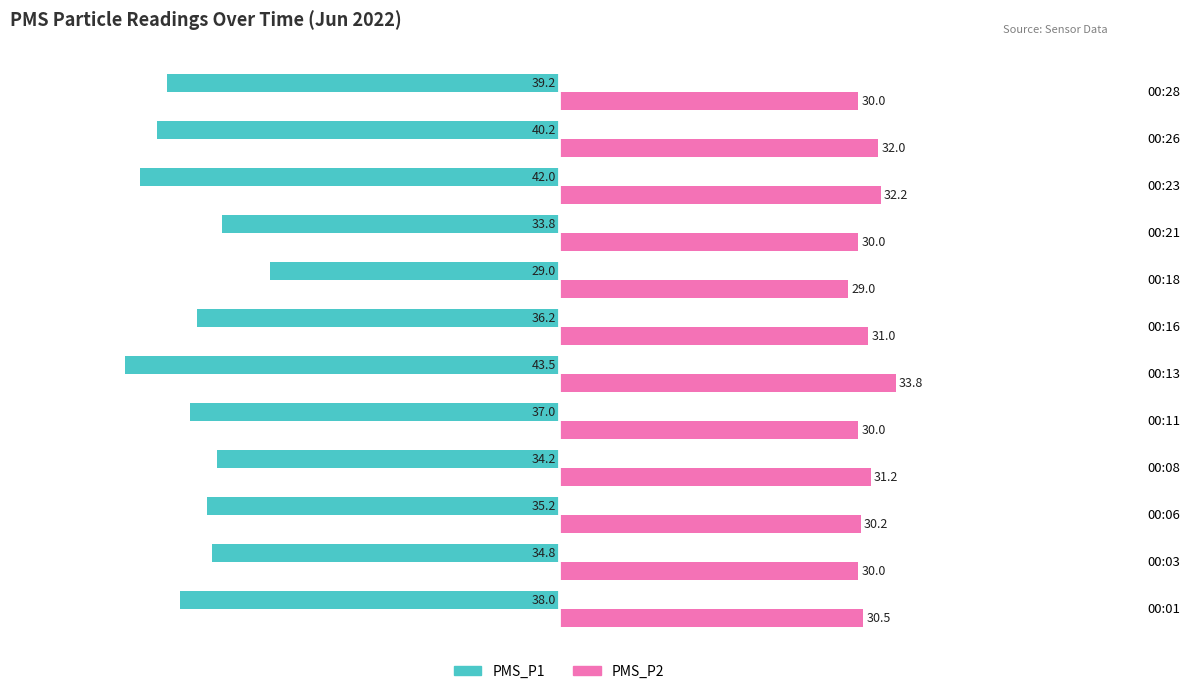

What is the lowest value of the PMS_P2 series?

29.0